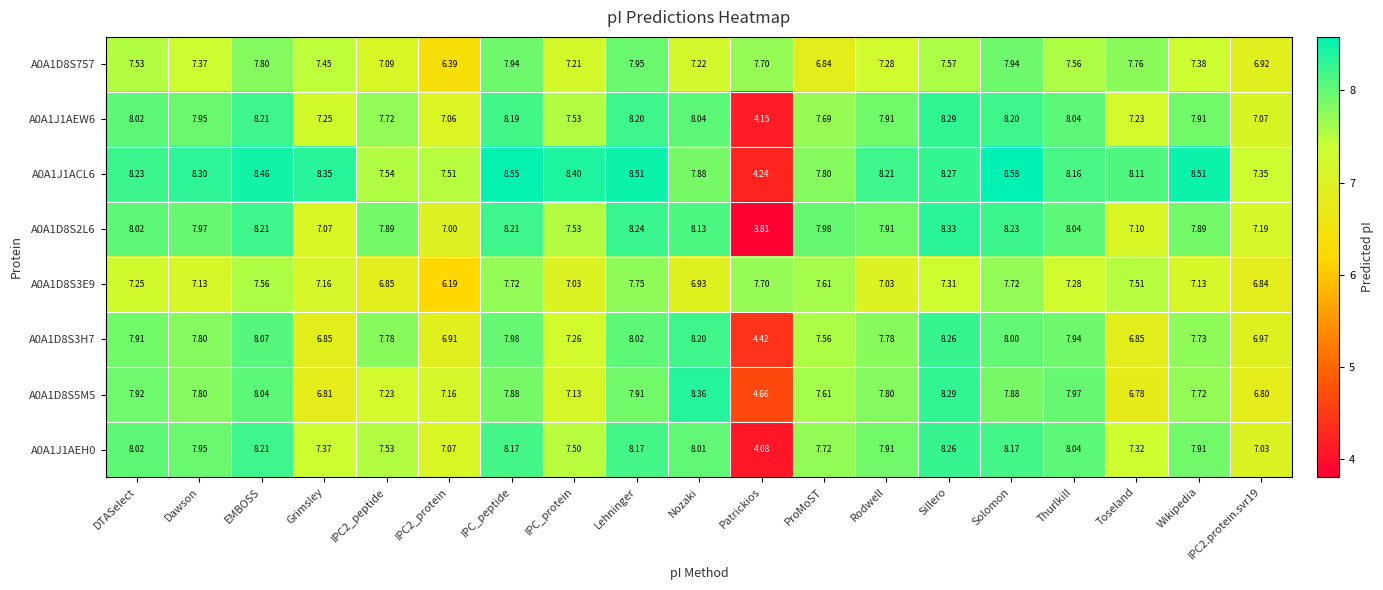

How many data points in A0A1D8S5M5 are above 7?

15